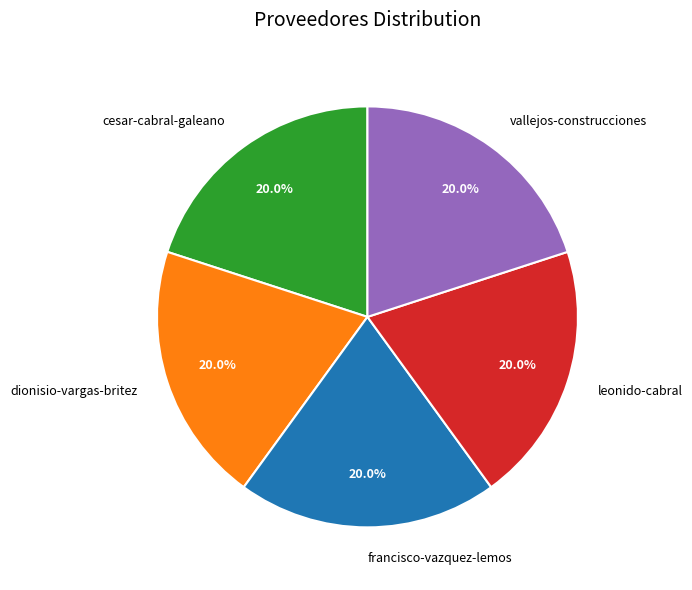

To the nearest percent, what portion does cesar-cabral-galeano represent?

20%